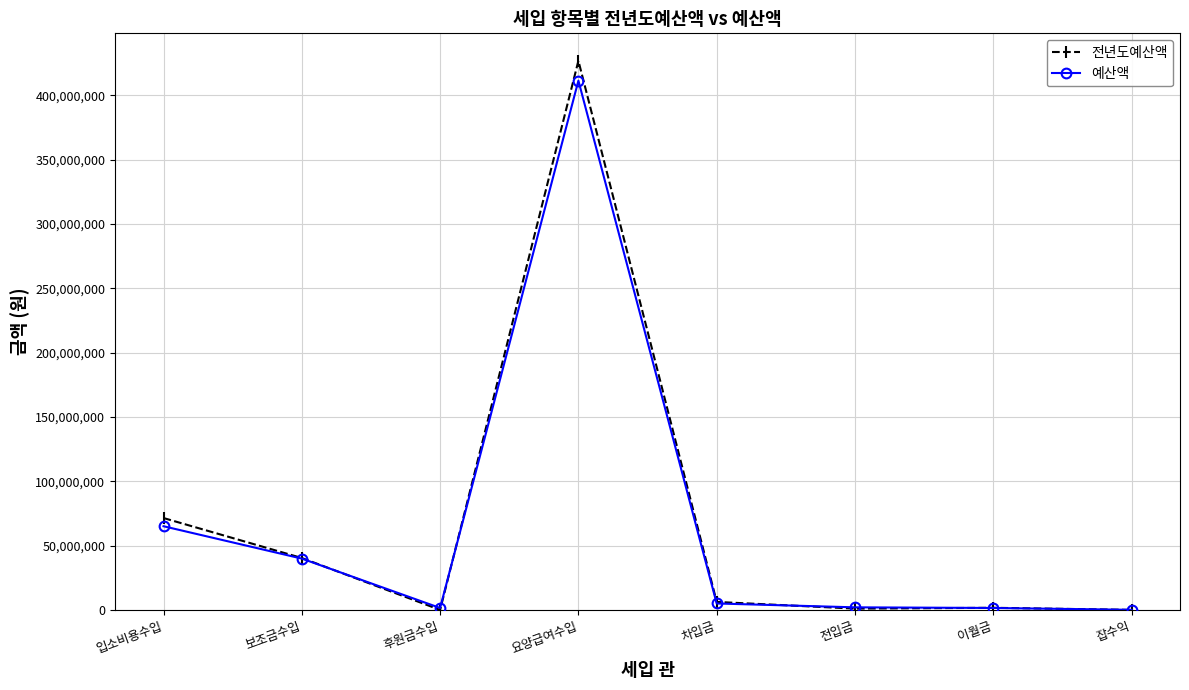

At 입소비용수입, list the series in order from smallest to largest.

예산액, 전년도예산액